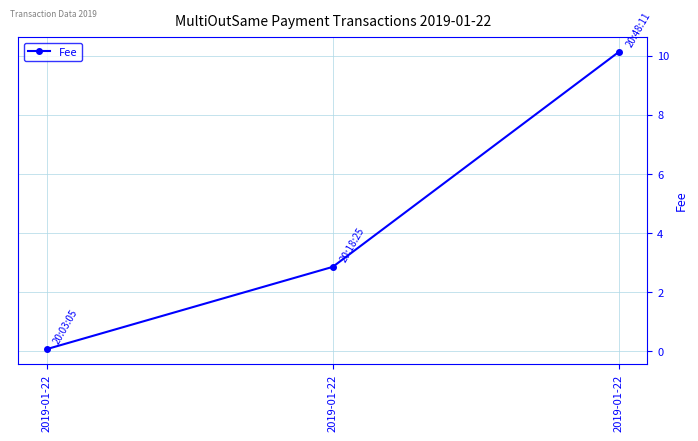

What is the value of the 1st point from the left?

0.1